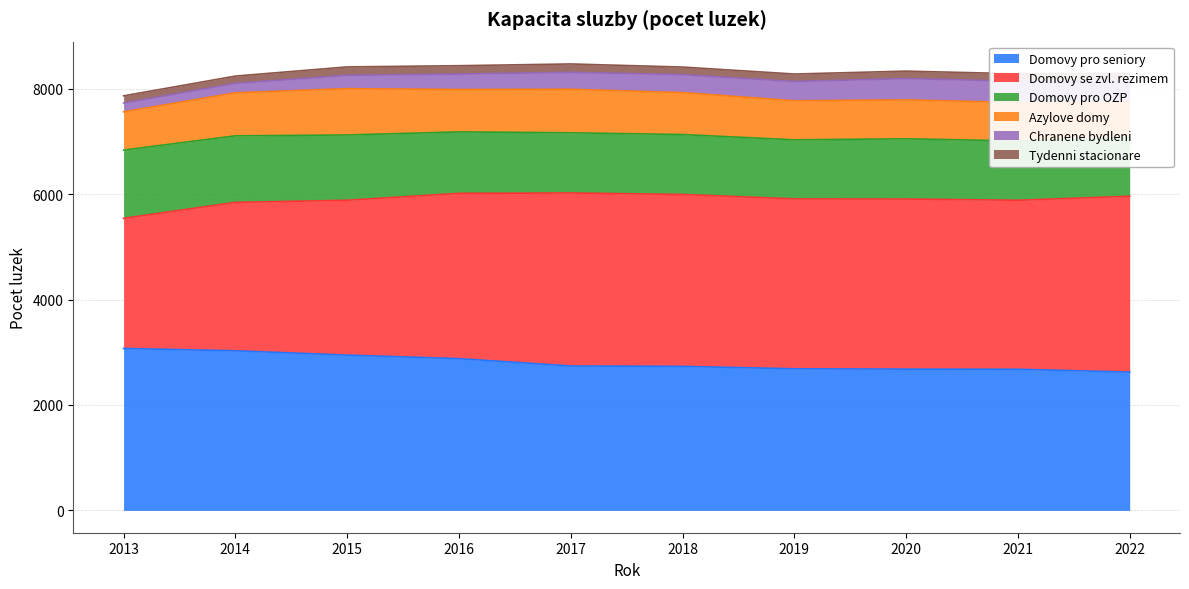

Count the number of categories in the chart.

10